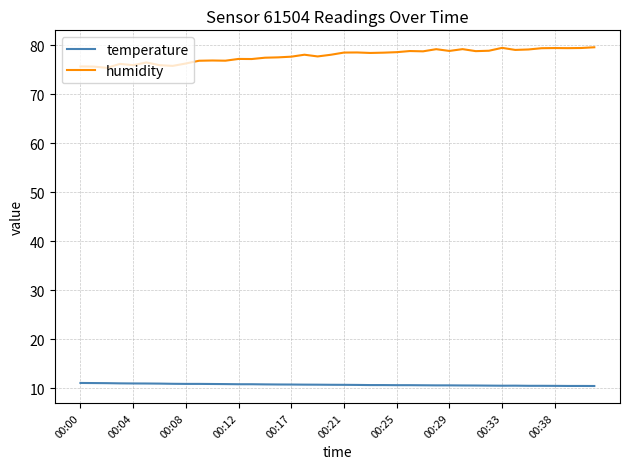

List the series in order of their peak value, lowest first.

temperature, humidity